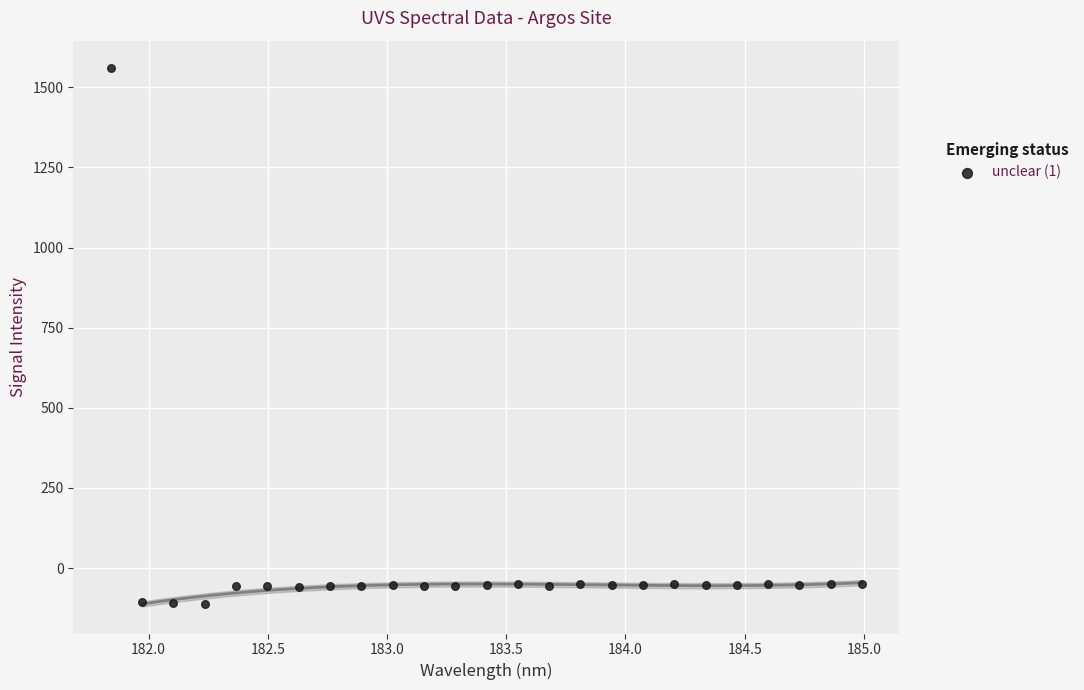

What is the range of X values (max minus min)?

3.1